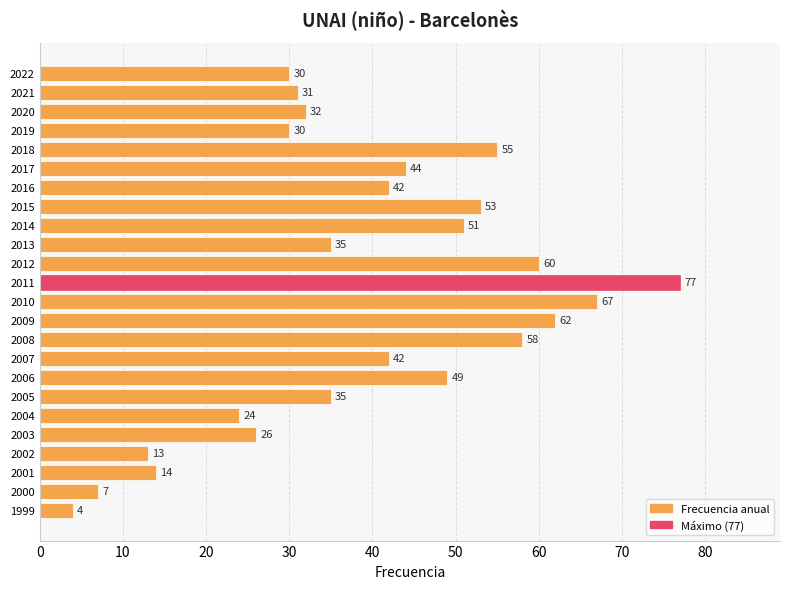

Which has a higher value, 2011 or 2002?

2011